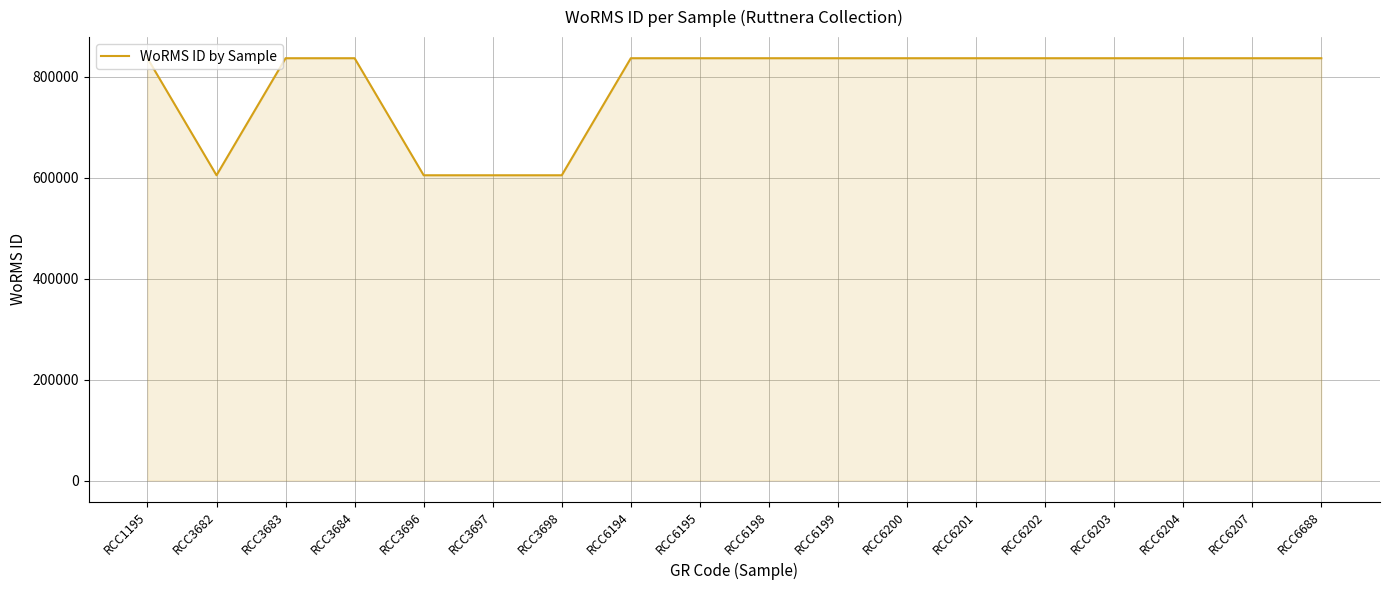

What is the smallest value displayed?

604920